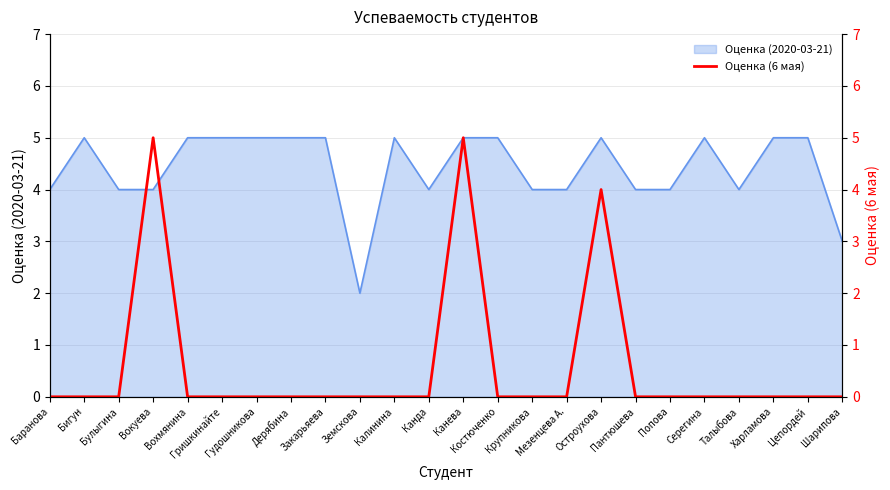

Between Остроухова and Крупникова, which is larger?

Остроухова